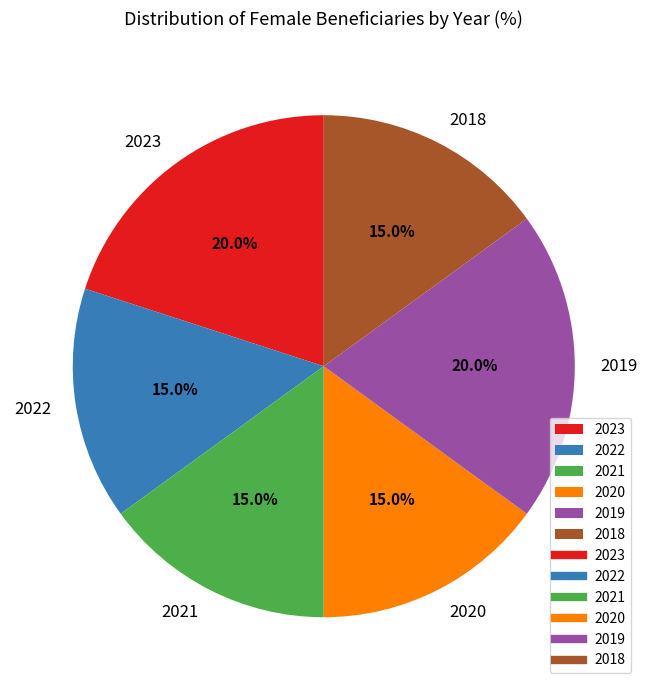

Is there a majority slice in this chart?

No